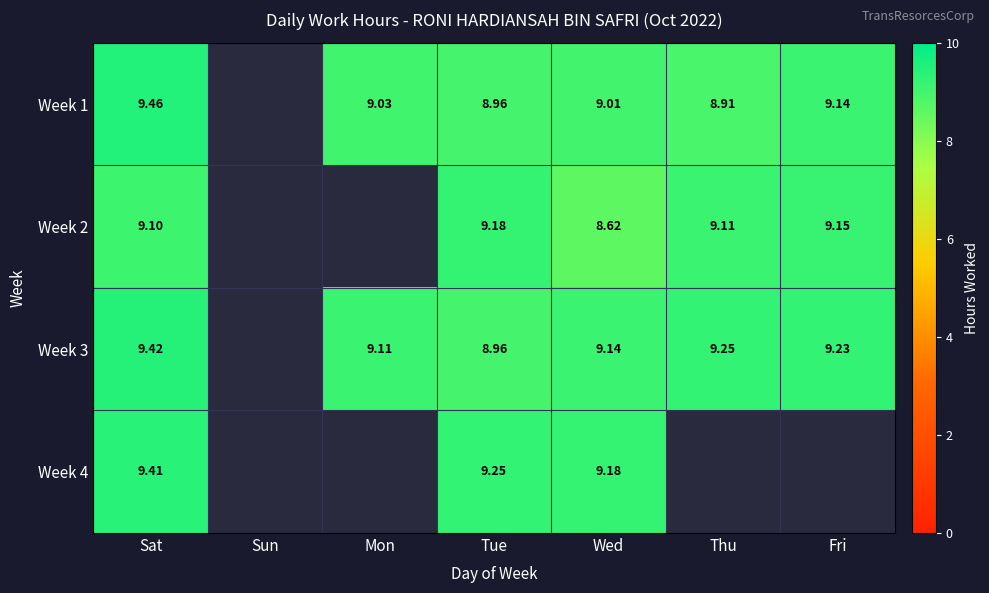

Is the value of Week 3 at Sat greater than the value of Week 2 at Wed?

Yes